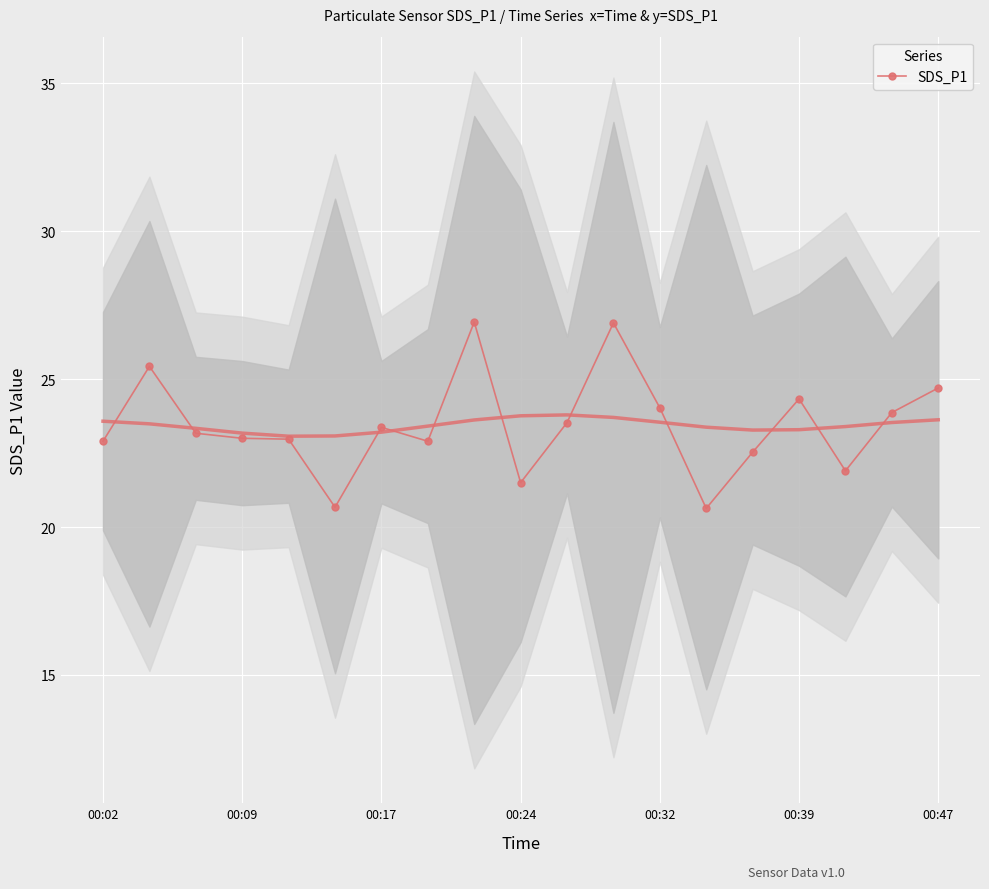

True or false: SDS_P1 has more than 2 points higher than both neighbors.

True